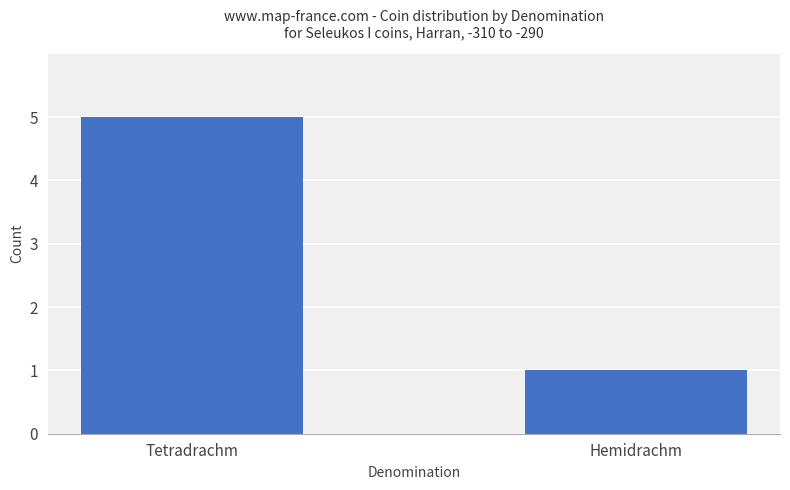

What is the difference between the values at Hemidrachm and Tetradrachm?

4